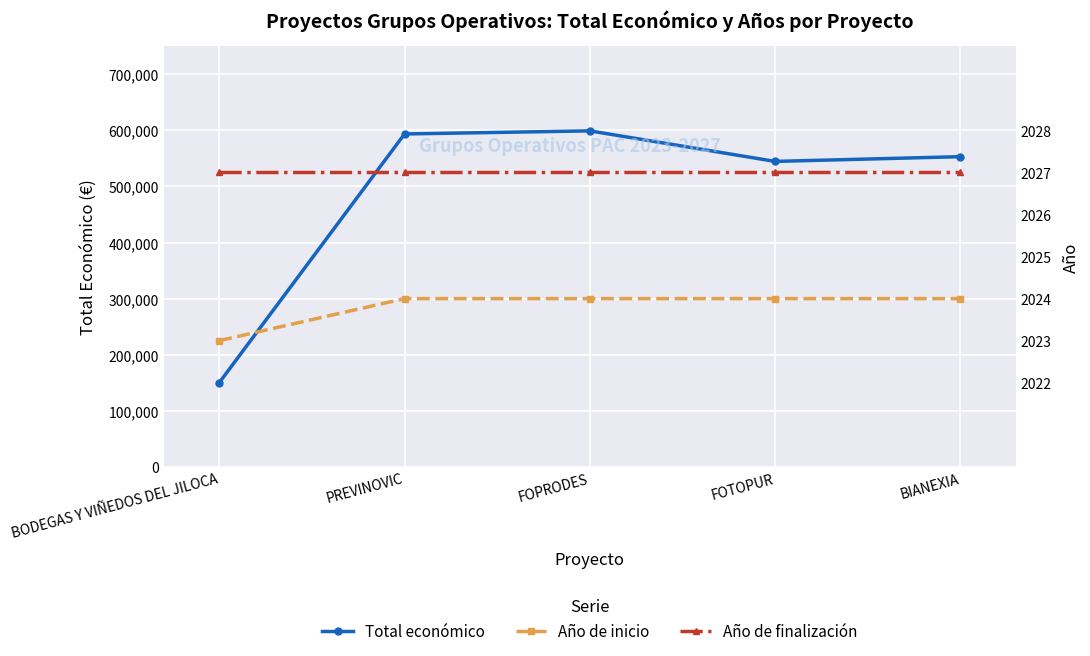

Between FOTOPUR and PREVINOVIC, which is larger?

PREVINOVIC